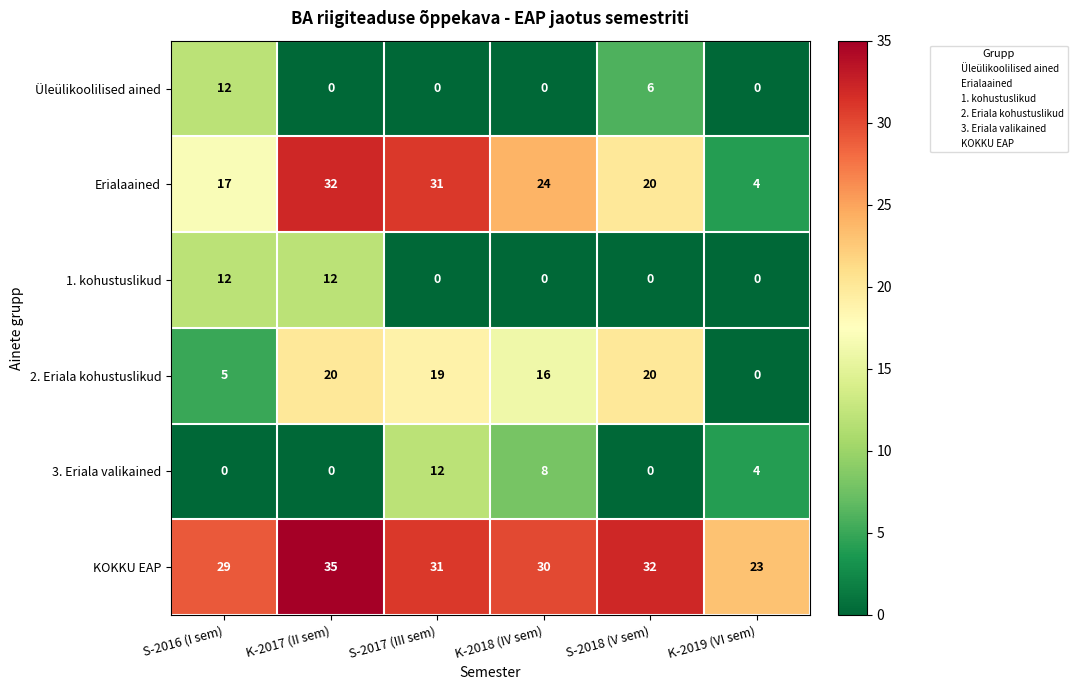

Between S-2016 (I sem) and K-2019 (VI sem), which series saw the biggest shift?

Erialaained